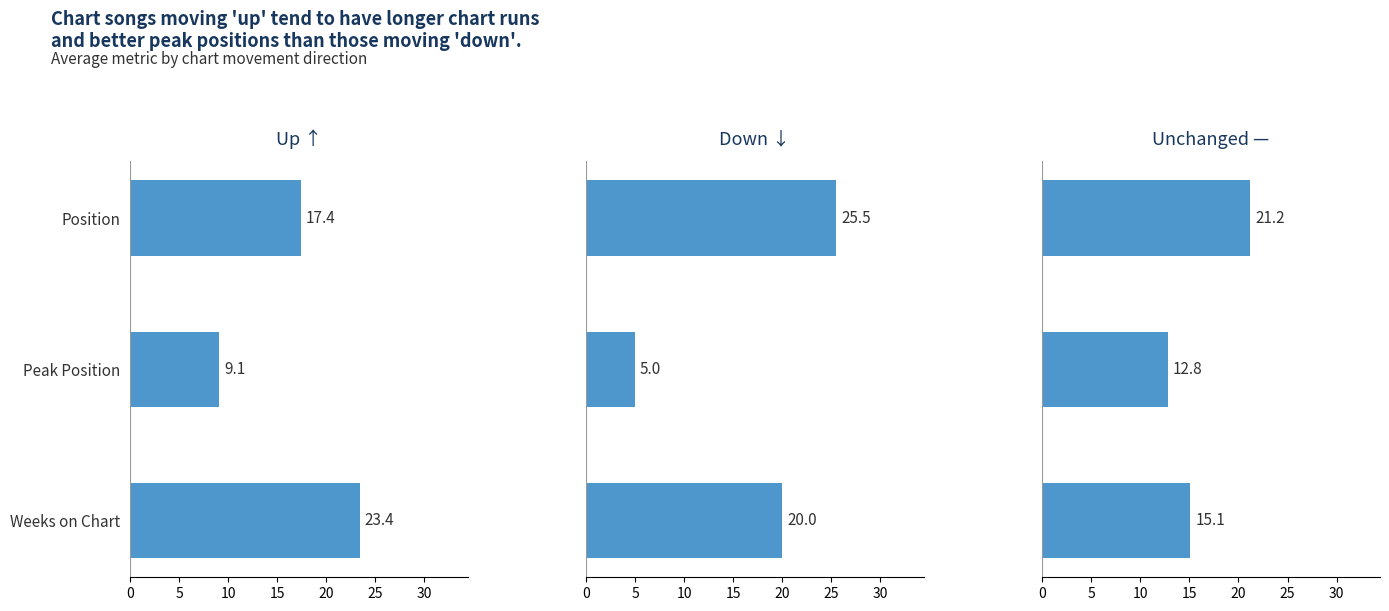

What is the sum of all down values?

50.5